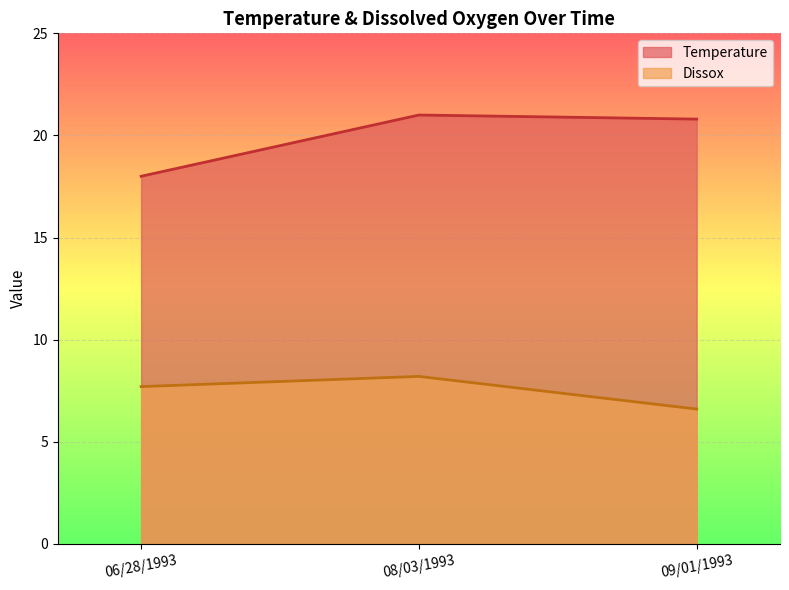

At which label does Dissox first exceed 7?

06/28/1993